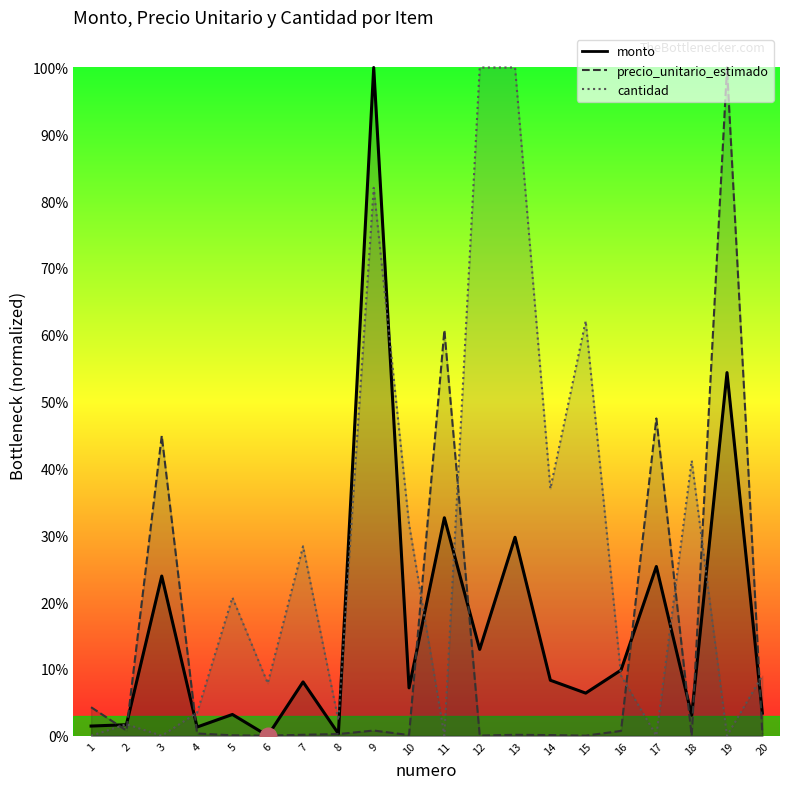

Reading right to left, transcribe all the data shown in this chart.

monto: 0.0	0.5	0.0	0.3	0.1	0.1	0.1	0.3	0.1	0.3	0.1	1.0	0.0	0.1	0.0	0.0	0.0	0.2	0.0	0.0
precio_unitario_estimado: 0.0	1.0	0.0	0.5	0.0	0.0	0.0	0.0	0.0	0.6	0.0	0.0	0.0	0.0	0.0	0.0	0.0	0.4	0.0	0.0
cantidad: 0.1	0.0	0.4	0.0	0.1	0.6	0.4	1.0	1.0	0.0	0.3	0.8	0.0	0.3	0.1	0.2	0.0	0.0	0.0	0.0